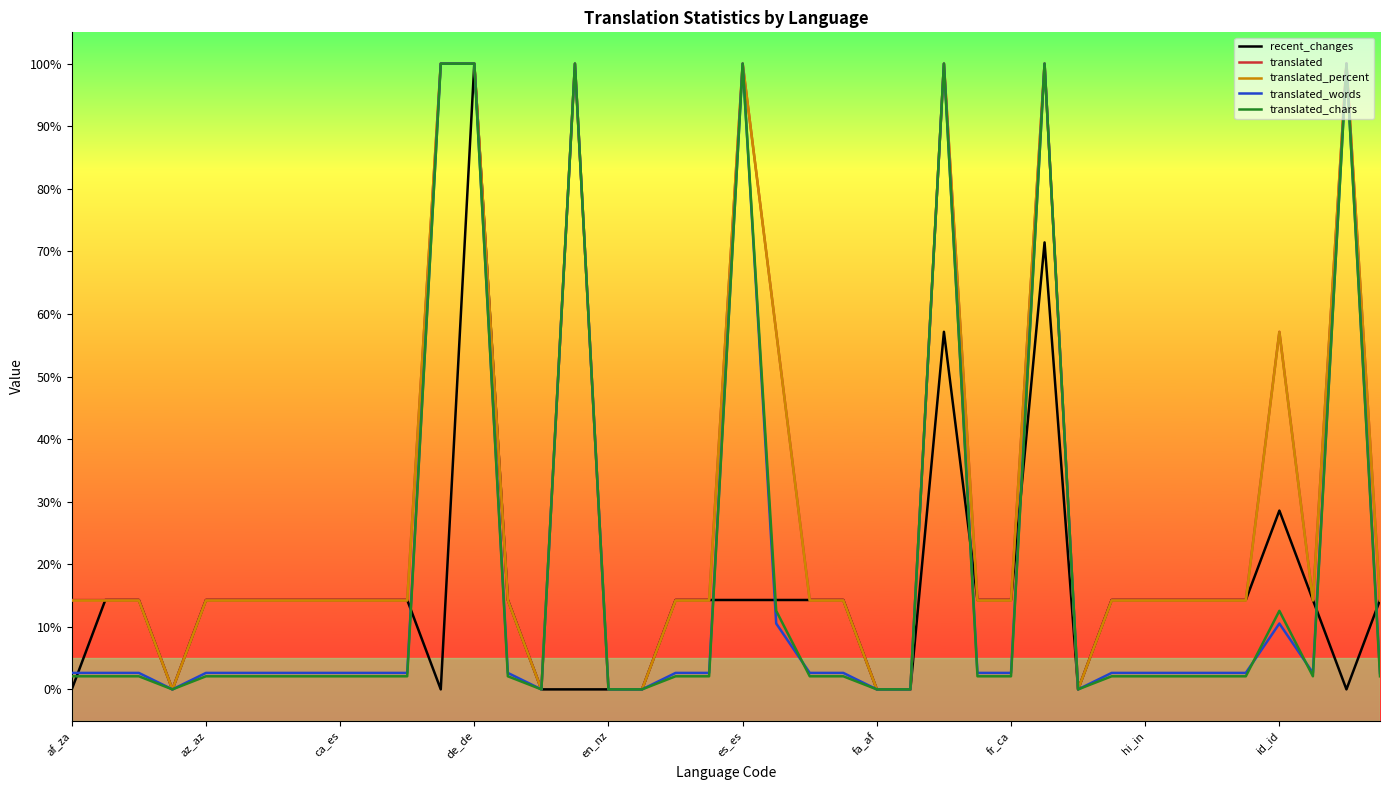

Reading right to left, transcribe all the data shown in this chart.

recent_changes: 14.3	0.0	14.3	28.6	14.3	14.3	14.3	14.3	14.3	0.0	71.4	14.3	14.3	57.1	0.0	0.0	14.3	14.3	14.3	14.3	14.3	14.3	0.0	0.0	0.0	0.0	14.3	100.0	0.0	14.3	14.3	14.3	14.3	14.3	14.3	14.3	0.0	14.3	14.3	0.0
translated: 14.3	100.0	14.3	57.1	14.3	14.3	14.3	14.3	14.3	0.0	100.0	14.3	14.3	100.0	0.0	0.0	14.3	14.3	57.1	100.0	14.3	14.3	0.0	0.0	100.0	0.0	14.3	100.0	100.0	14.3	14.3	14.3	14.3	14.3	14.3	14.3	0.0	14.3	14.3	14.3
translated_percent: 14.2	100.0	14.2	57.1	14.2	14.2	14.2	14.2	14.2	0.0	100.0	14.2	14.2	100.0	0.0	0.0	14.2	14.2	57.1	100.0	14.2	14.2	0.0	0.0	100.0	0.0	14.2	100.0	100.0	14.2	14.2	14.2	14.2	14.2	14.2	14.2	0.0	14.2	14.2	14.2
translated_words: 2.6	100.0	2.6	10.5	2.6	2.6	2.6	2.6	2.6	0.0	100.0	2.6	2.6	100.0	0.0	0.0	2.6	2.6	10.5	100.0	2.6	2.6	0.0	0.0	100.0	0.0	2.6	100.0	100.0	2.6	2.6	2.6	2.6	2.6	2.6	2.6	0.0	2.6	2.6	2.6
translated_chars: 2.1	100.0	2.1	12.6	2.1	2.1	2.1	2.1	2.1	0.0	100.0	2.1	2.1	100.0	0.0	0.0	2.1	2.1	12.6	100.0	2.1	2.1	0.0	0.0	100.0	0.0	2.1	100.0	100.0	2.1	2.1	2.1	2.1	2.1	2.1	2.1	0.0	2.1	2.1	2.1